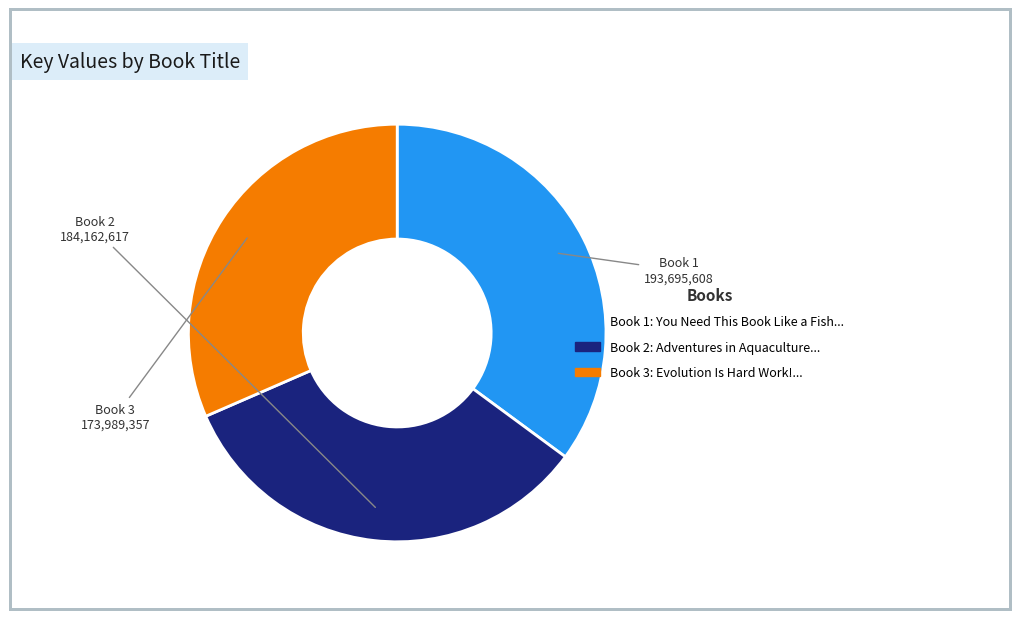

Is there any slice that represents more than half of the pie?

No